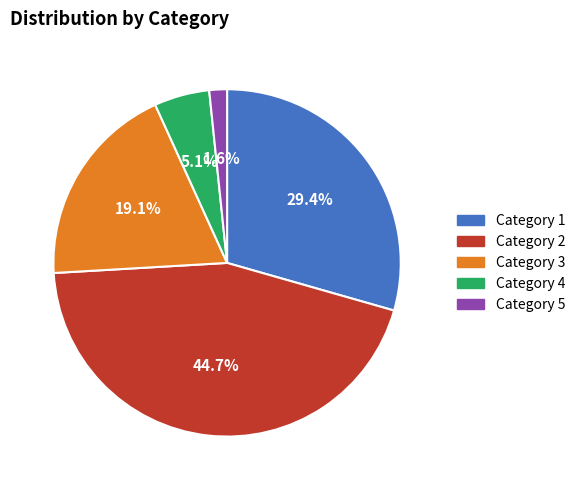

How many slices are in this pie chart?

5